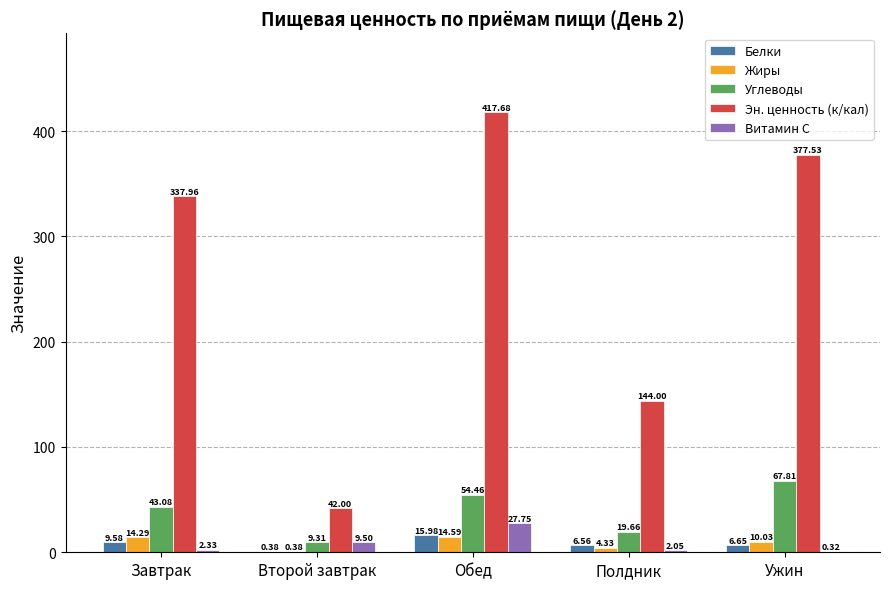

At which label is Белки closest to 8?

Ужин